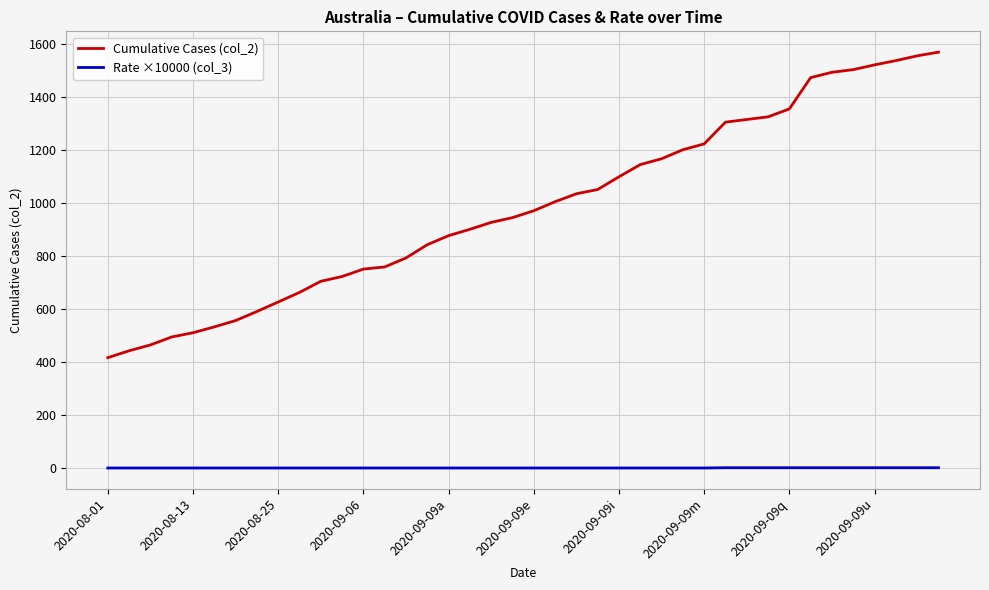

Which series has the widest spread of values?

Cumulative Cases (col_2)